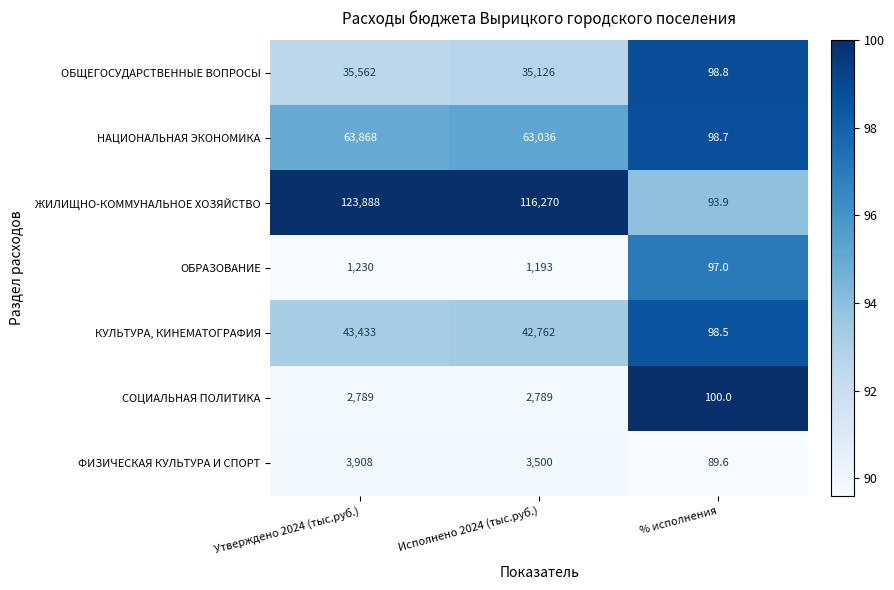

What is the total value across all series at Утверждено 2024 (тыс.руб.)?

274678.0